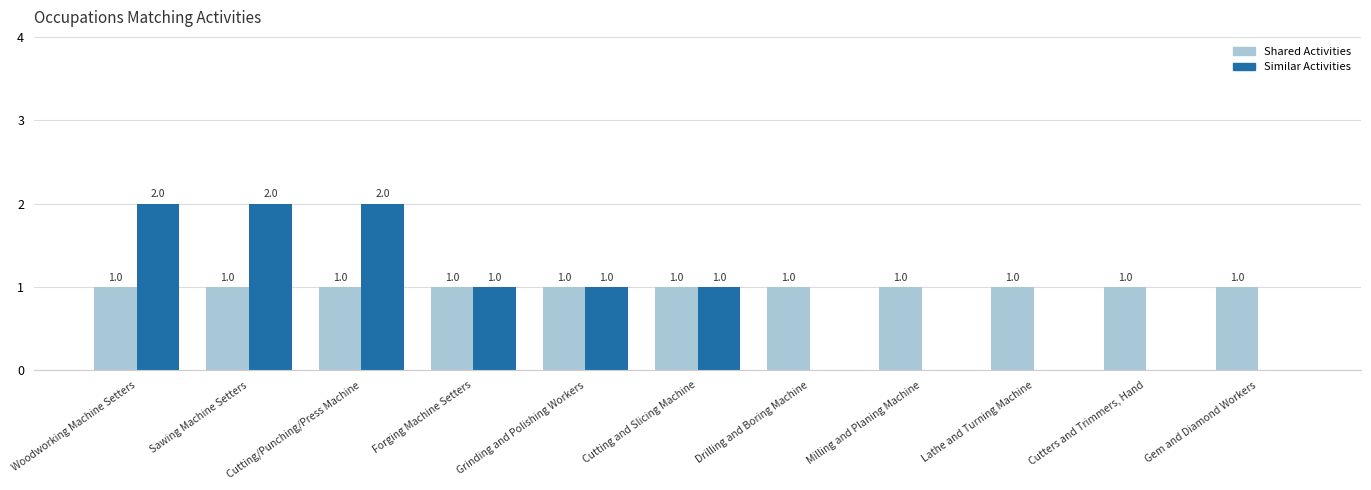

What are all the series names shown in the legend?

Shared Activities, Similar Activities